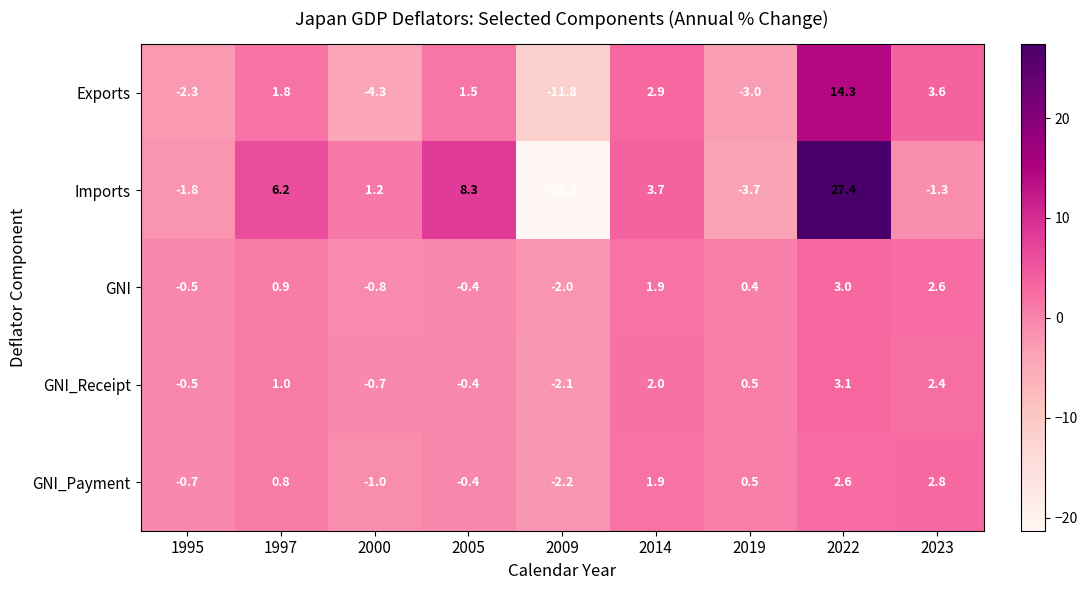

At which label does Imports first exceed 1?

1997